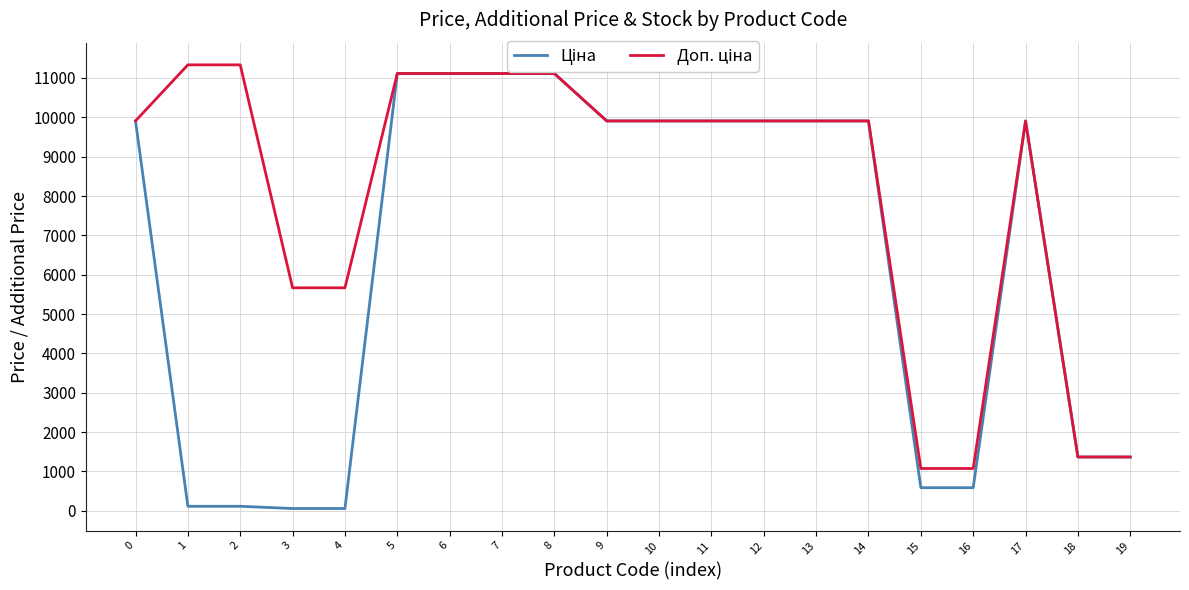

What is the greatest value displayed?

11334.0